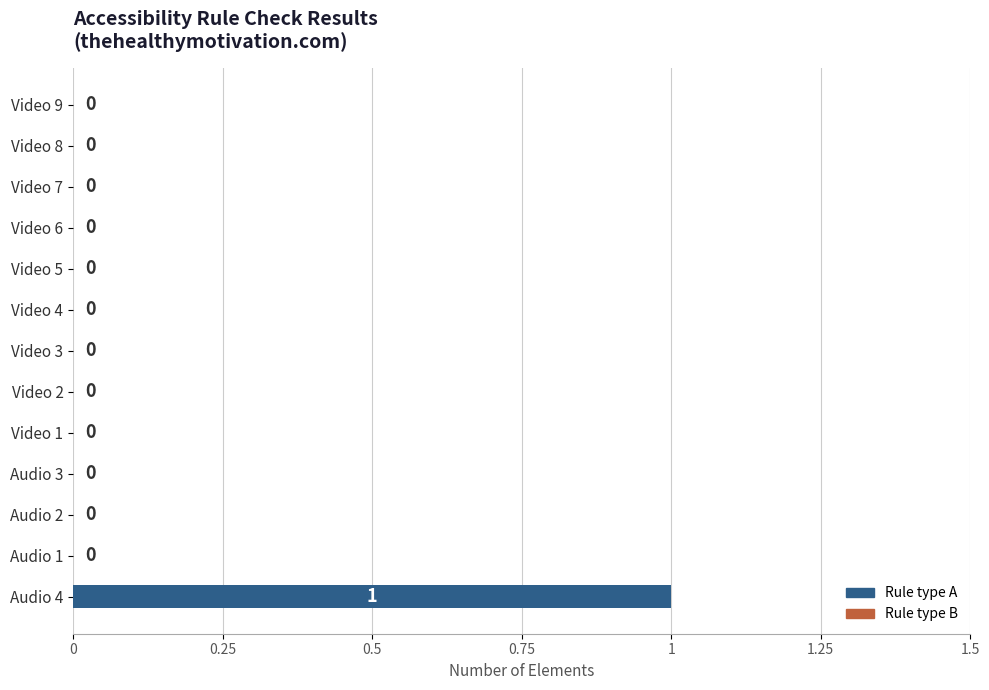

How many distinct data groups are displayed?

1